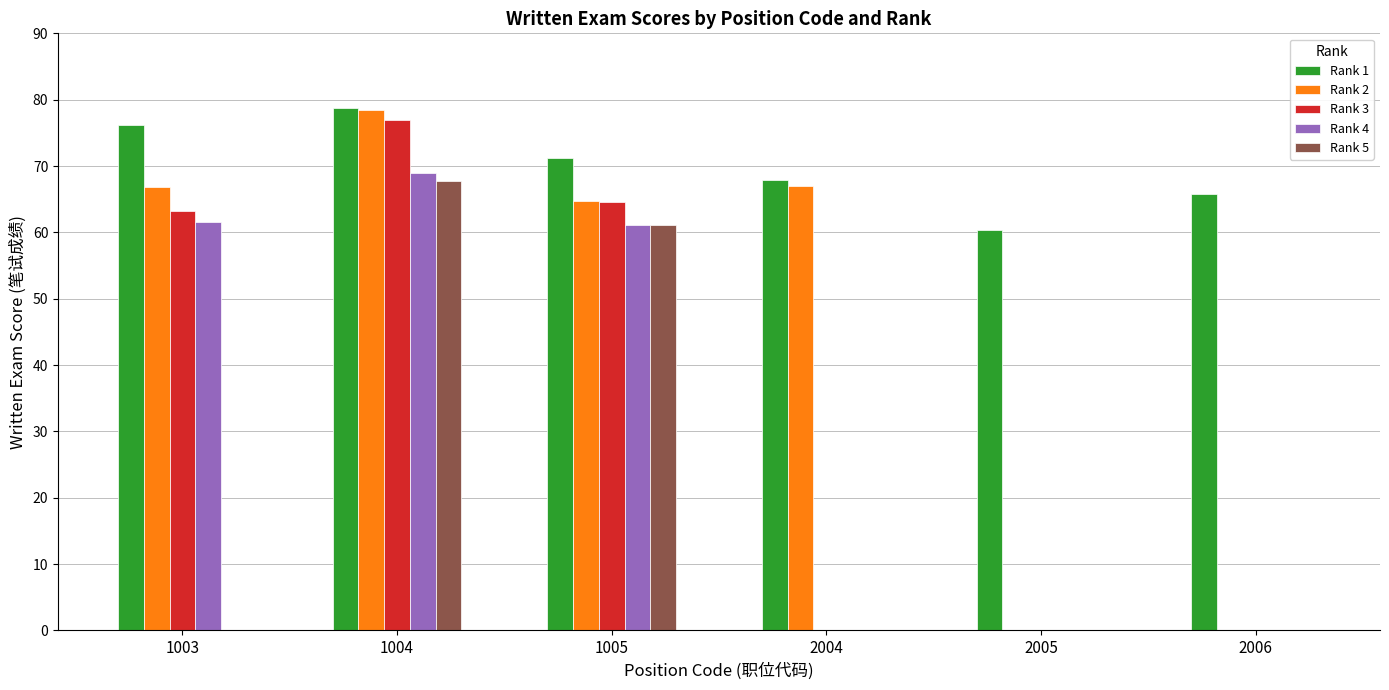

At which label does Rank 2 reach its peak?

1004